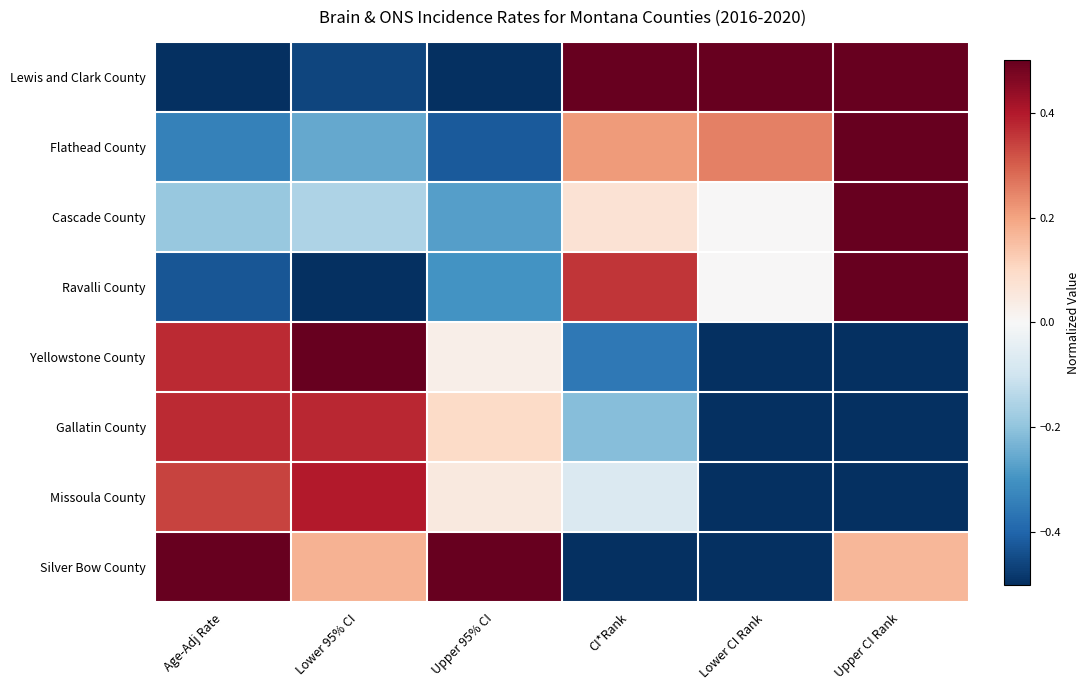

At which category is the sum across all series the highest?

Upper CI Rank